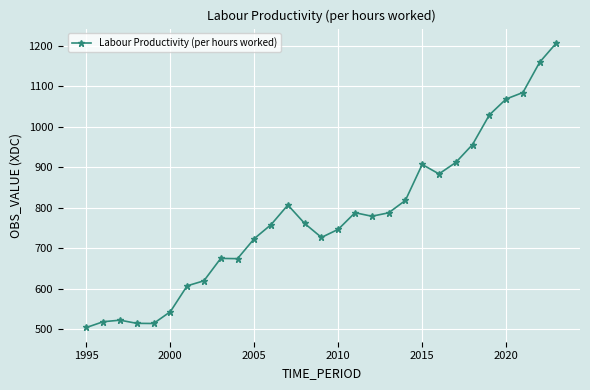

What is the maximum value shown in the chart?

1207.7